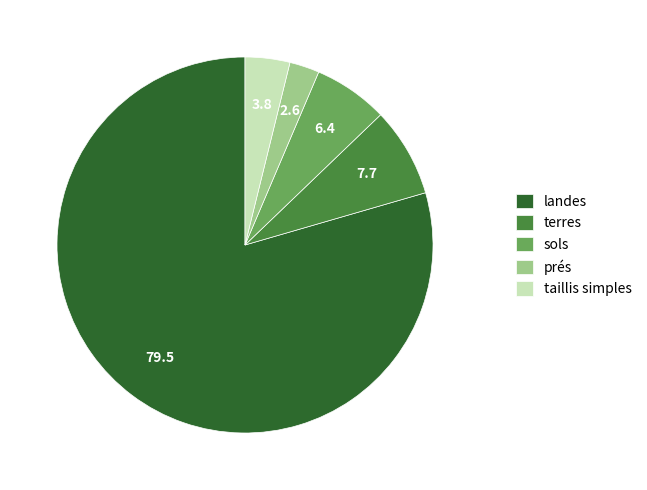

Rank the categories by value from highest to lowest.

landes, terres, sols, taillis simples, prés